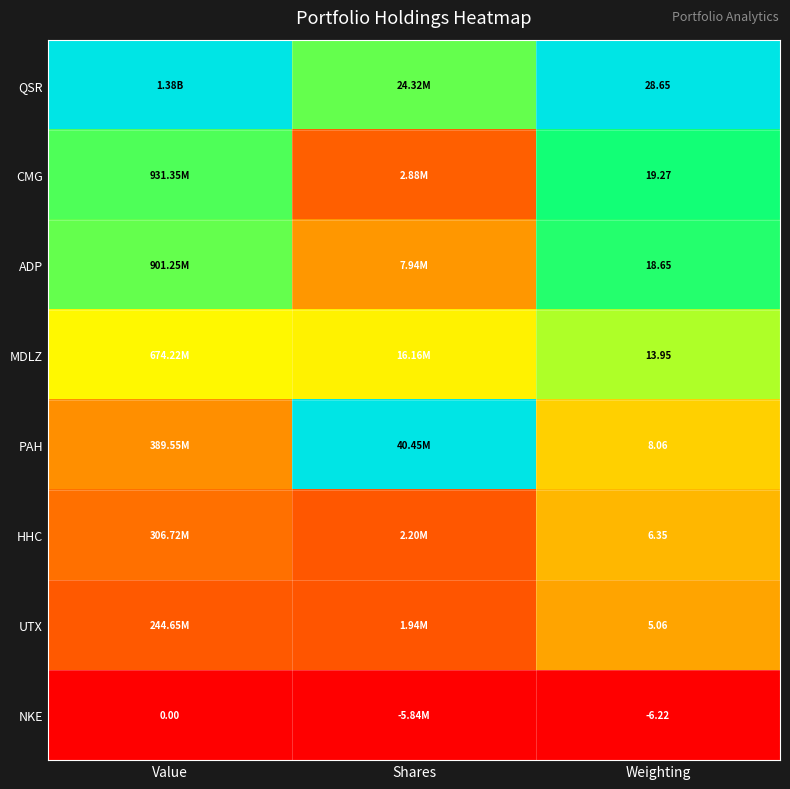

At Value, list the series in order from smallest to largest.

NKE, UTX, HHC, PAH, MDLZ, ADP, CMG, QSR